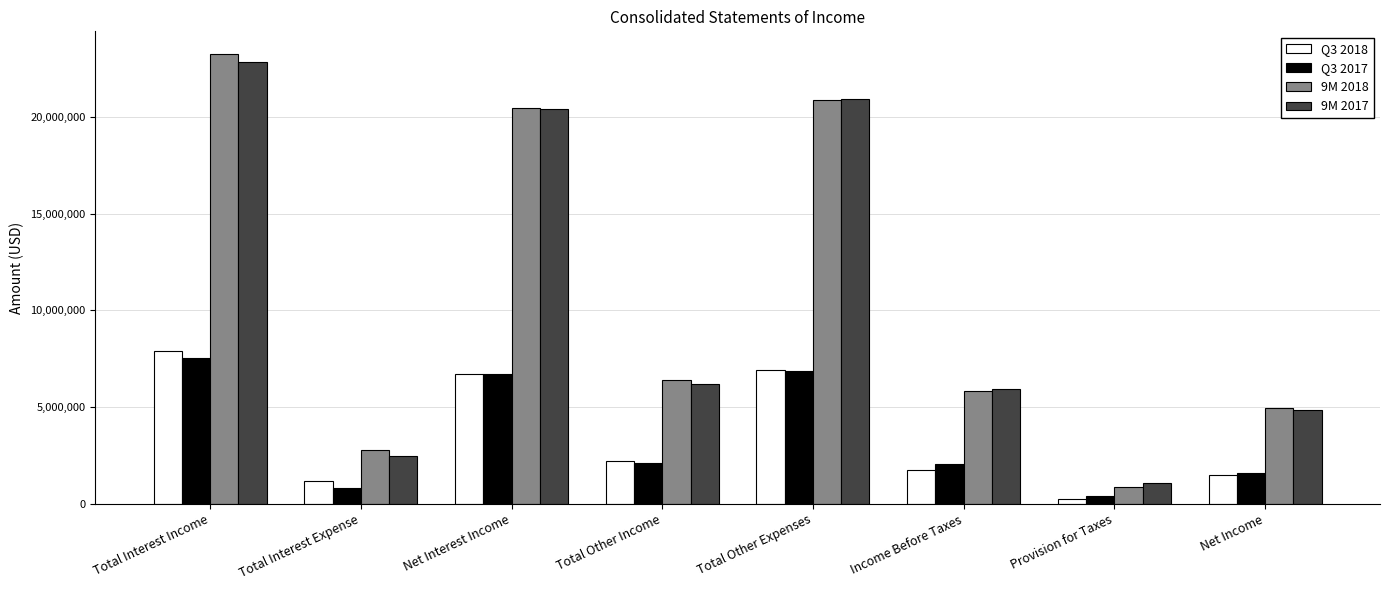

Which series has the widest spread of values?

9M 2018